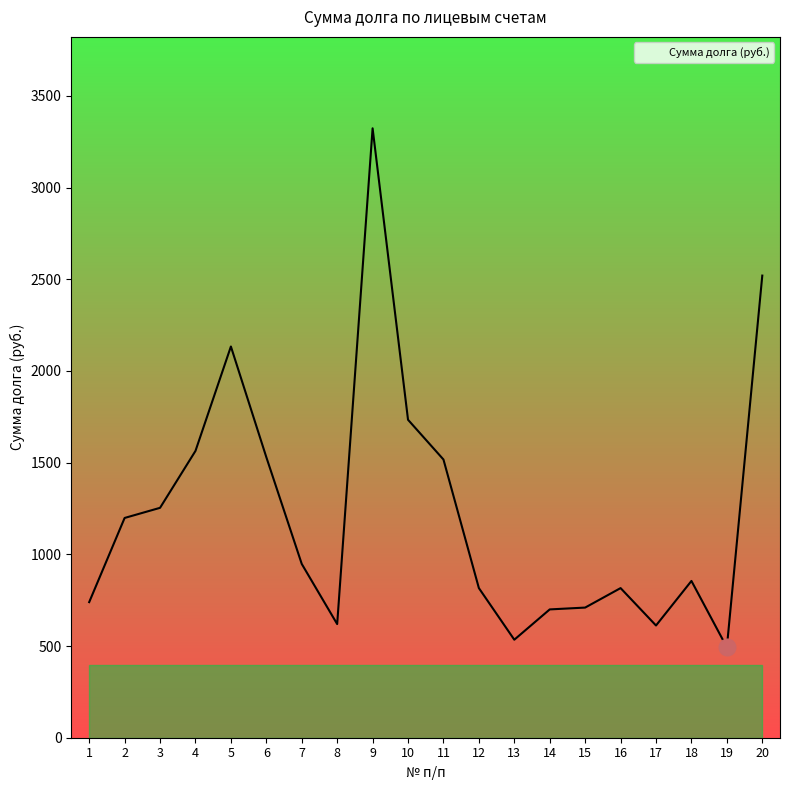

What is the sum of all values?

24617.8